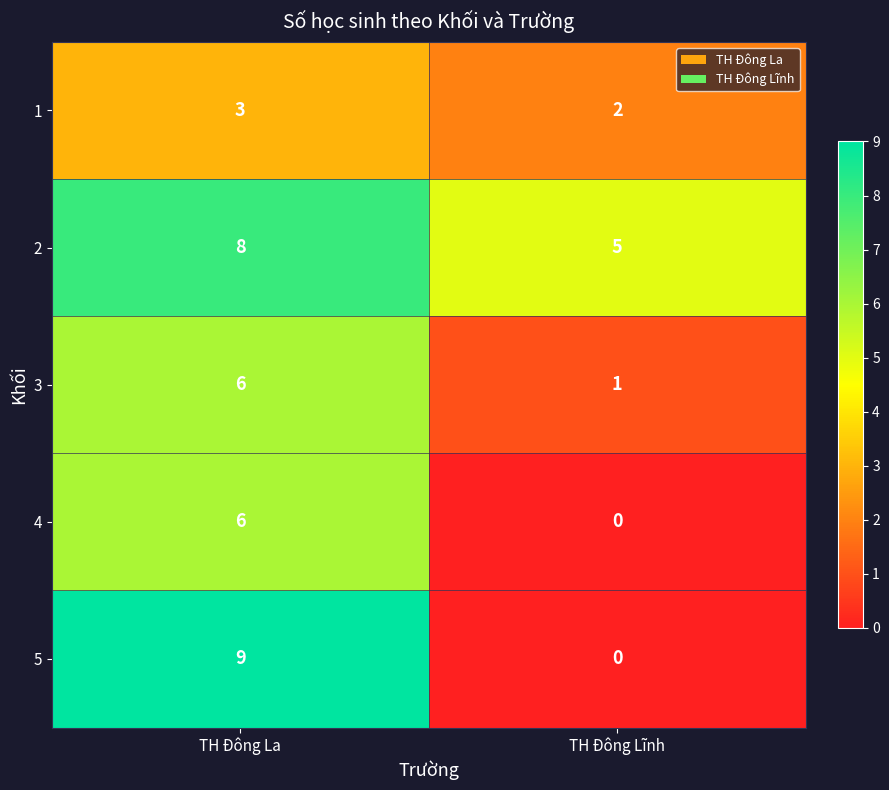

The value of 3 at TH Đông La is 1. True or false?

False